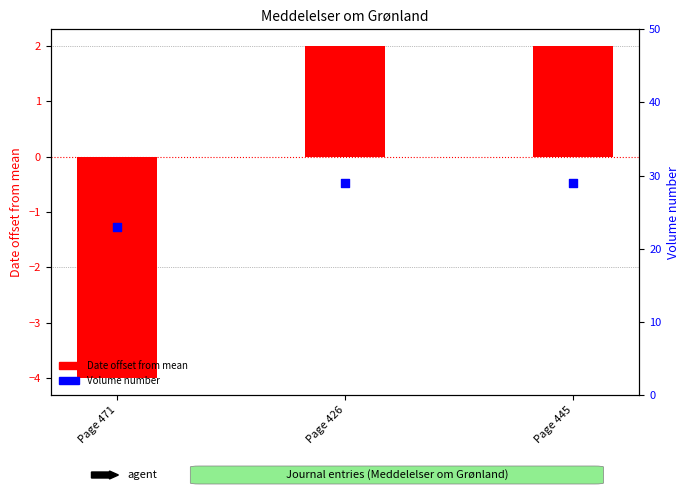

Is the value of Date offset from mean at Page 471 greater than the value of Volume number at Page 445?

No